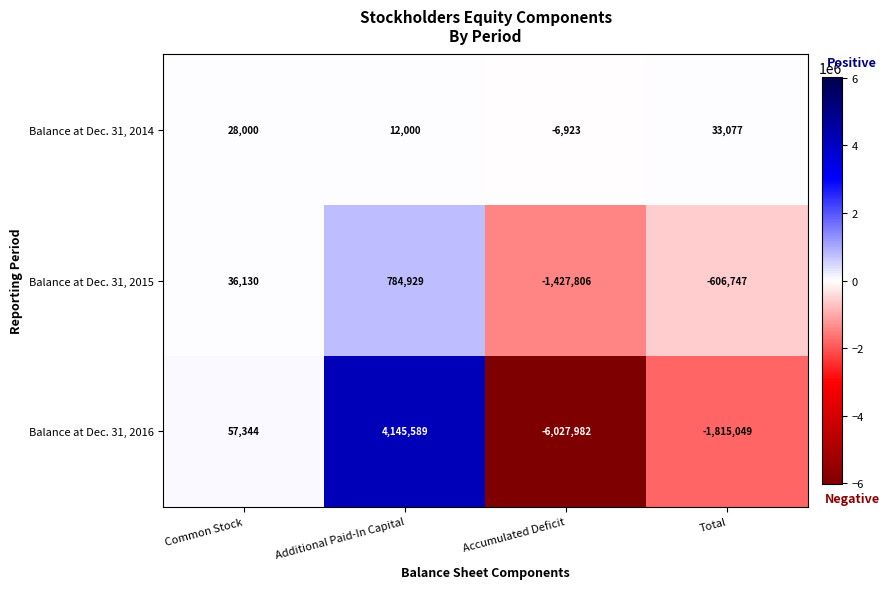

Reading left to right, extract all data points from this chart.

Balance at Dec. 31, 2014: 28000	12000	-6923	33077
Balance at Dec. 31, 2015: 36130	784929	-1427806	-606747
Balance at Dec. 31, 2016: 57344	4145589	-6027982	-1815049